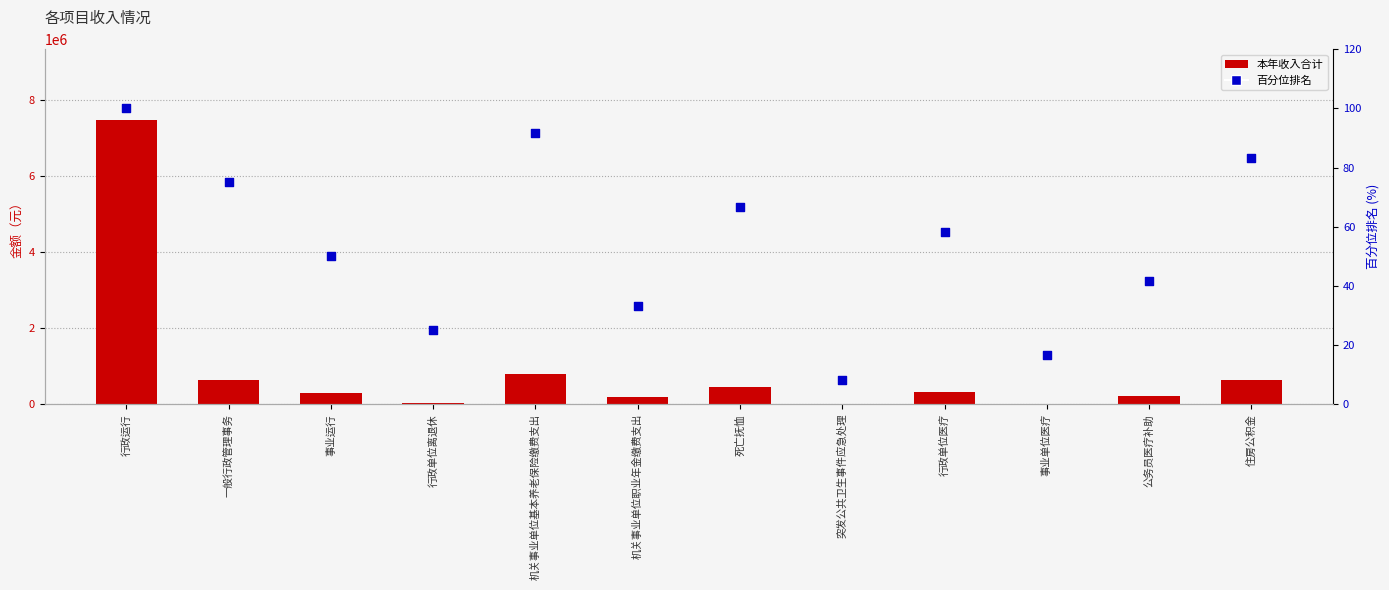

At how many categories does at least one series exceed 197772?

8